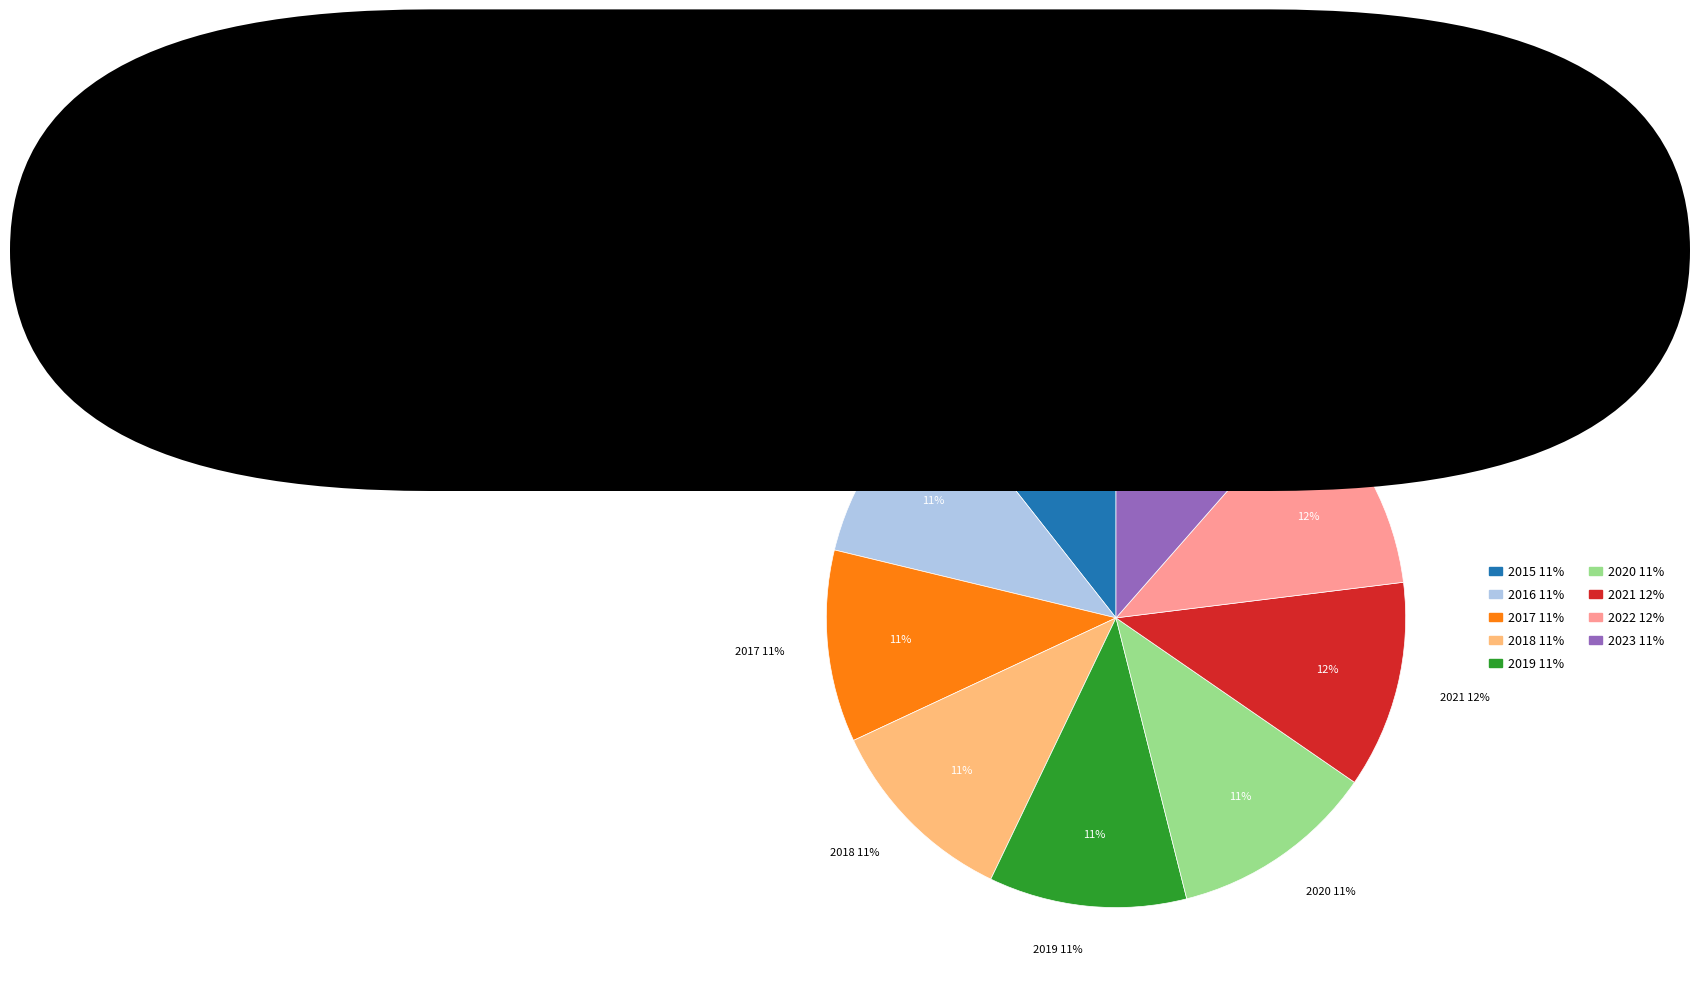

The 2018 slice represents 11% of the pie. True or false?

True